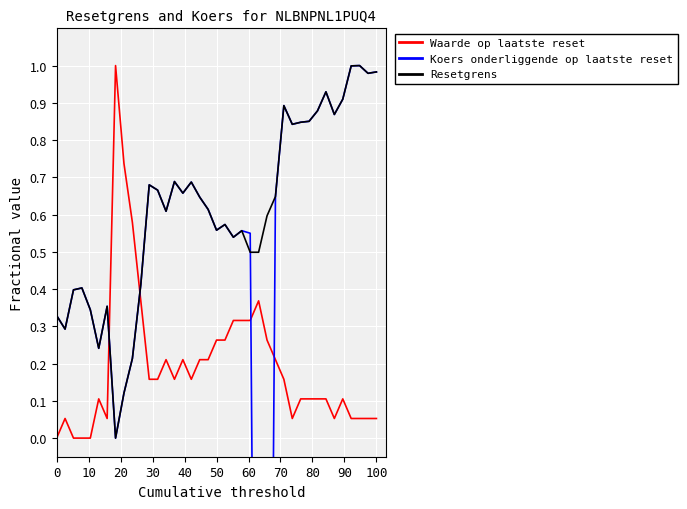

How many times do Resetgrens and Waarde op laatste reset cross each other?

2